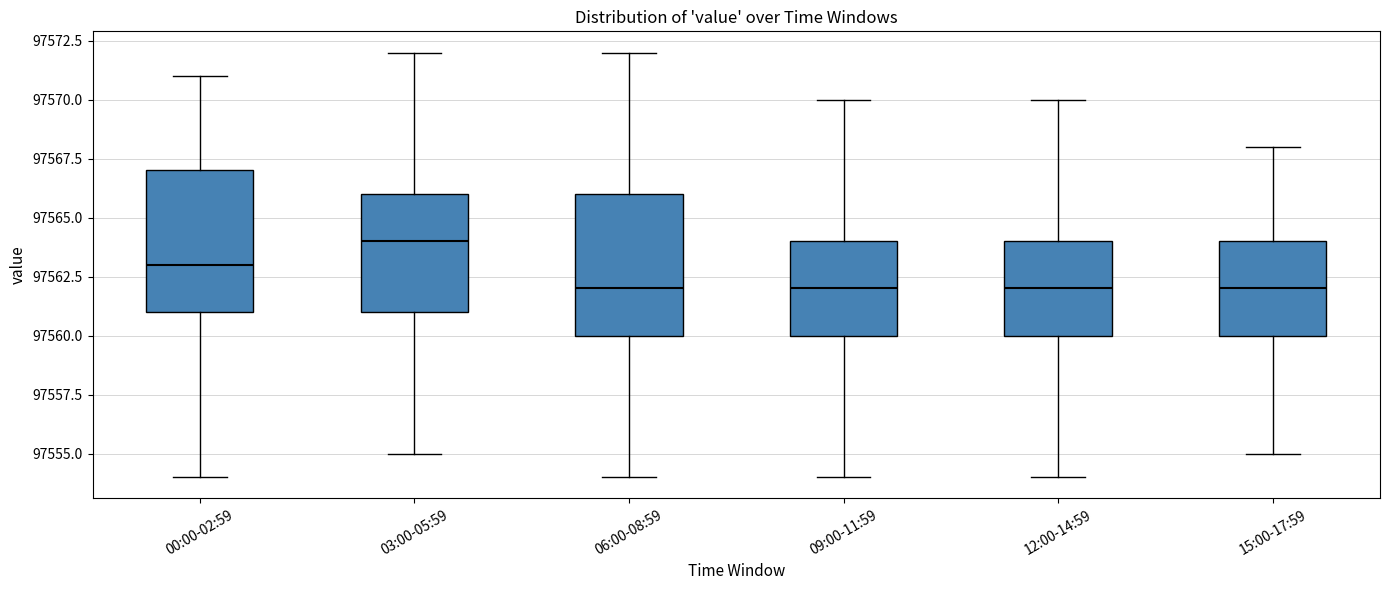

Reading left to right, read every box against the y-axis: the position of its median line, the range the box covers, and the ends of its whiskers. The values are not printed on the chart, so give them approximately, as read against the axis.

00:00-02:59: median 97563, box 97561 to 97567, whiskers 97554 to 97571
03:00-05:59: median 97564, box 97561 to 97566, whiskers 97555 to 97572
06:00-08:59: median 97562, box 97560 to 97566, whiskers 97554 to 97572
09:00-11:59: median 97562, box 97560 to 97564, whiskers 97554 to 97570
12:00-14:59: median 97562, box 97560 to 97564, whiskers 97554 to 97570
15:00-17:59: median 97562, box 97560 to 97564, whiskers 97555 to 97568